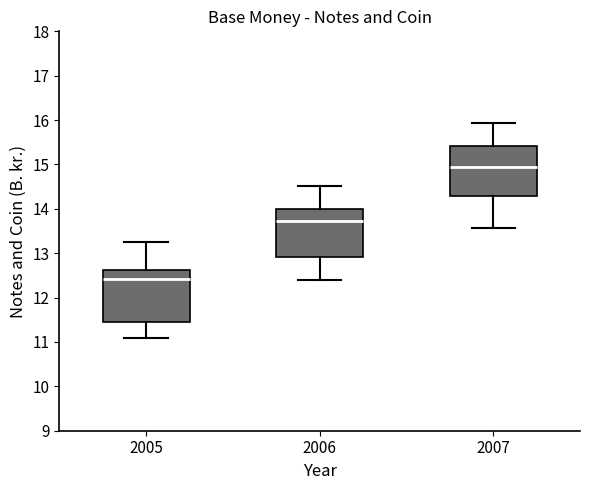

Which box has the lowest median line?

2005